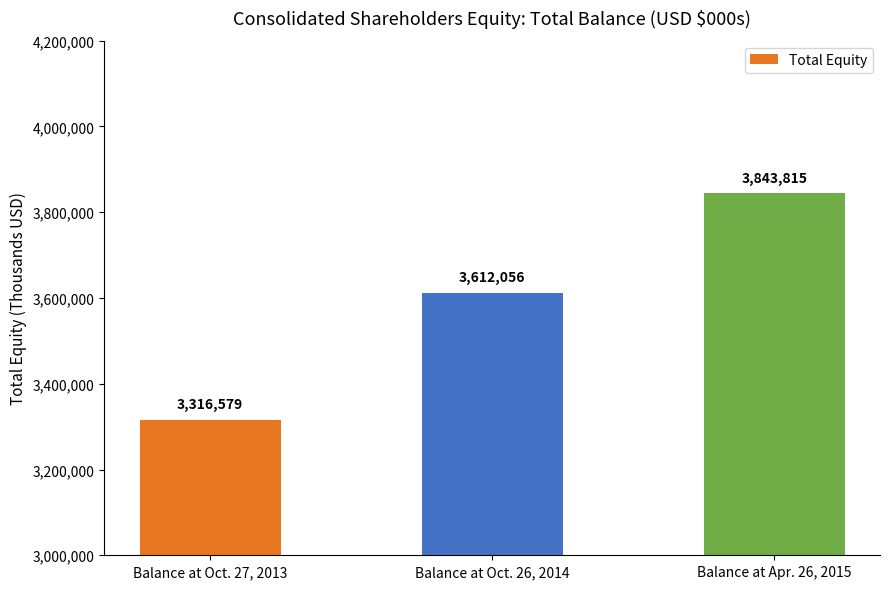

What is the minimum value shown in the chart?

3316579